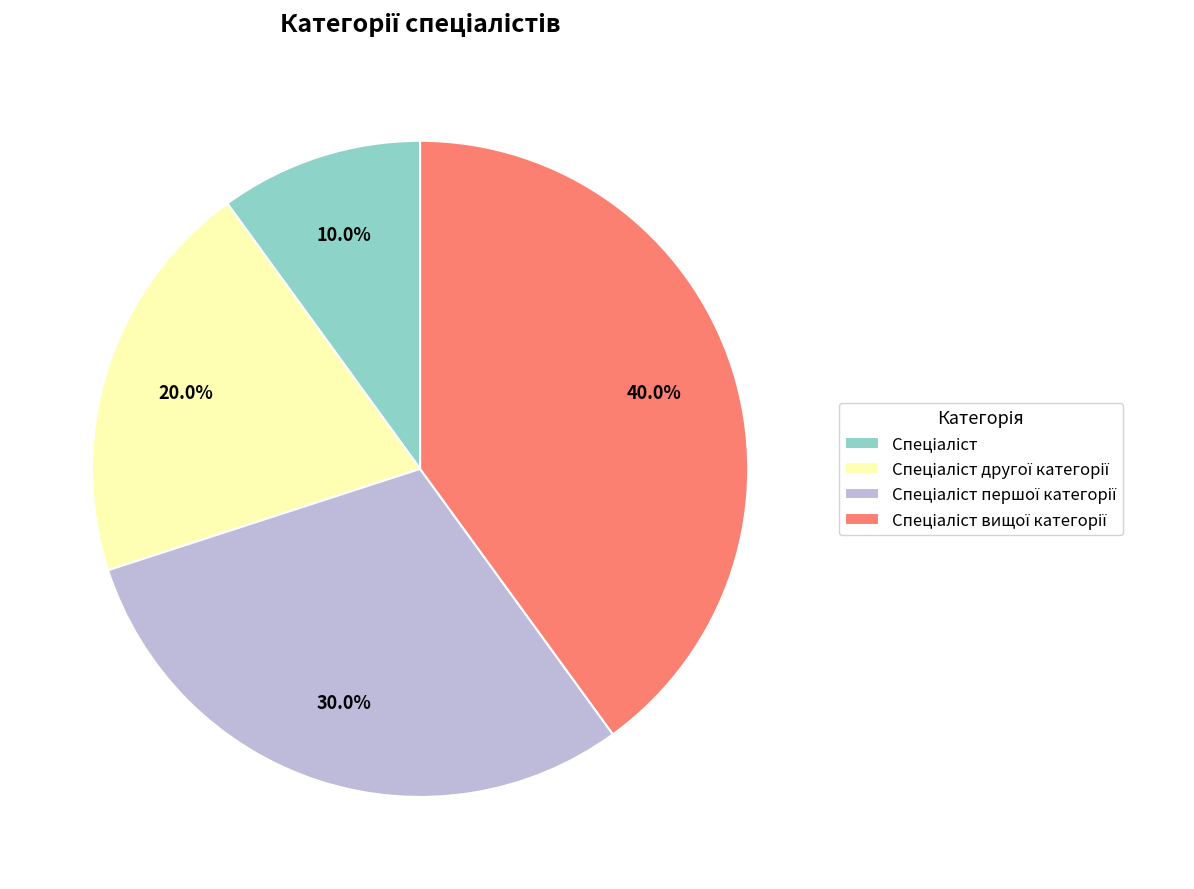

Does any single category account for the majority?

No